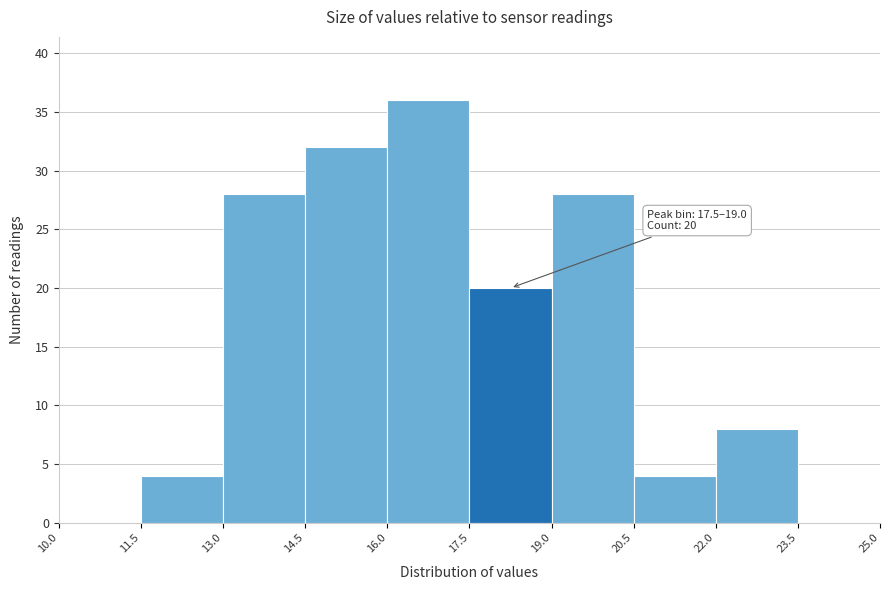

Which range on the x-axis has the tallest bar?

16.0 to 17.5